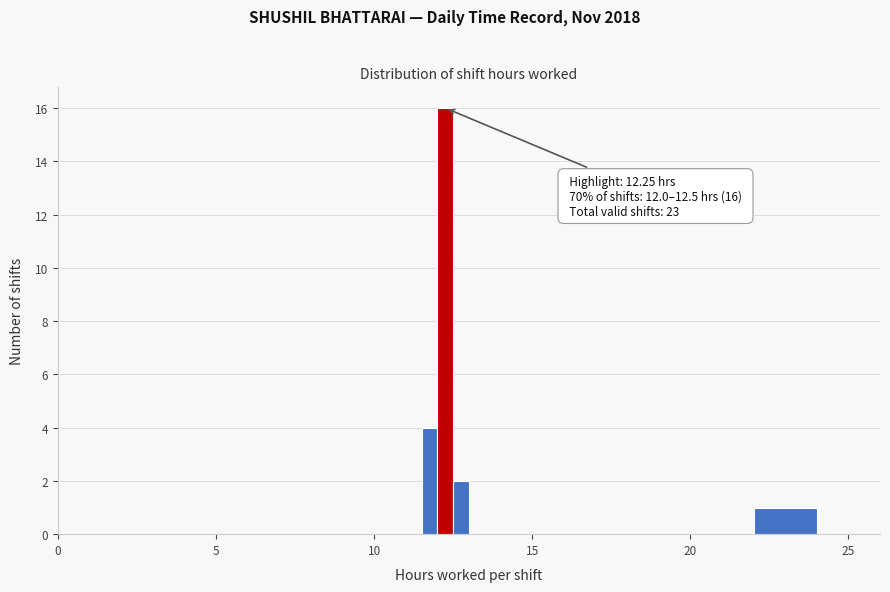

Around what value on the x-axis is the tallest bar? Give the approximate position of its centre, as read against the axis.

12.5